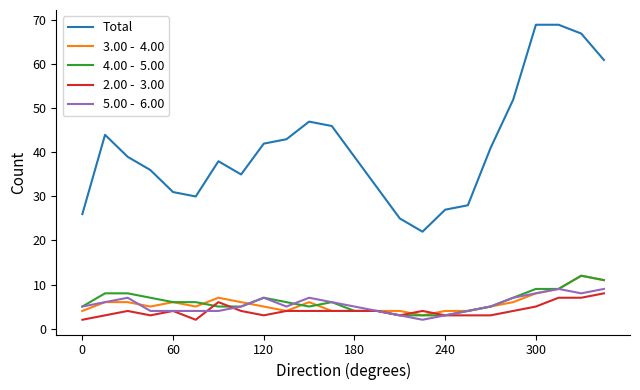

What is the greatest value displayed?

69